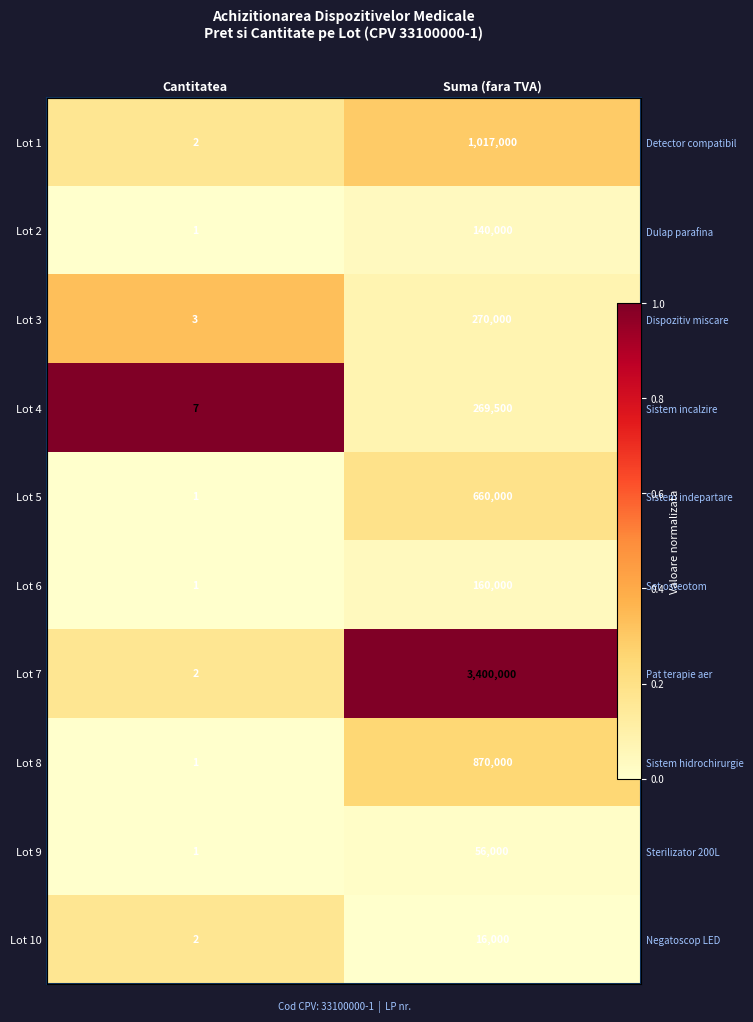

How many series are shown in this chart?

10